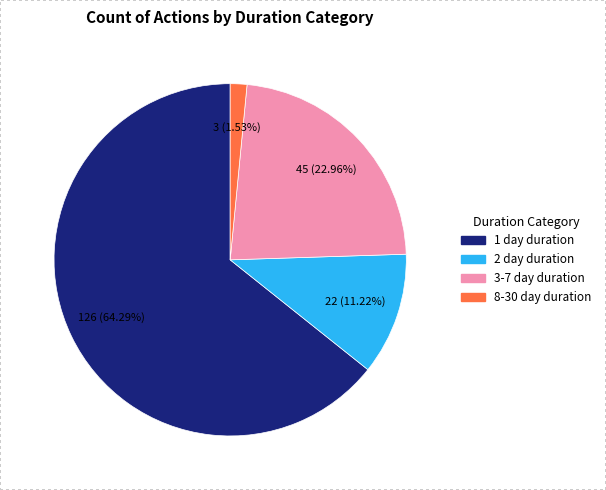

Does any single category account for the majority?

Yes